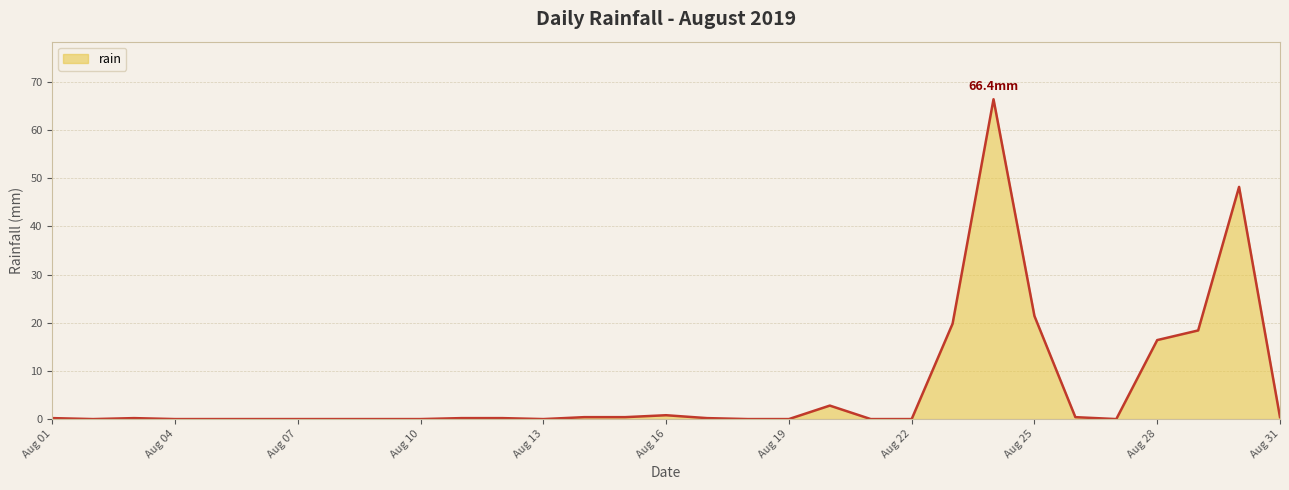

What is the difference between the maximum and minimum values?

66.4